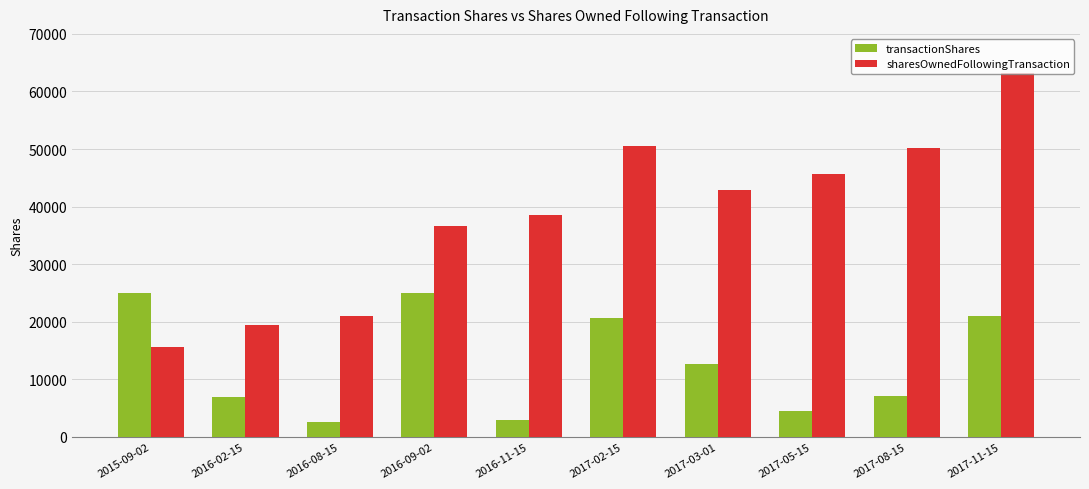

How many distinct data groups are displayed?

2